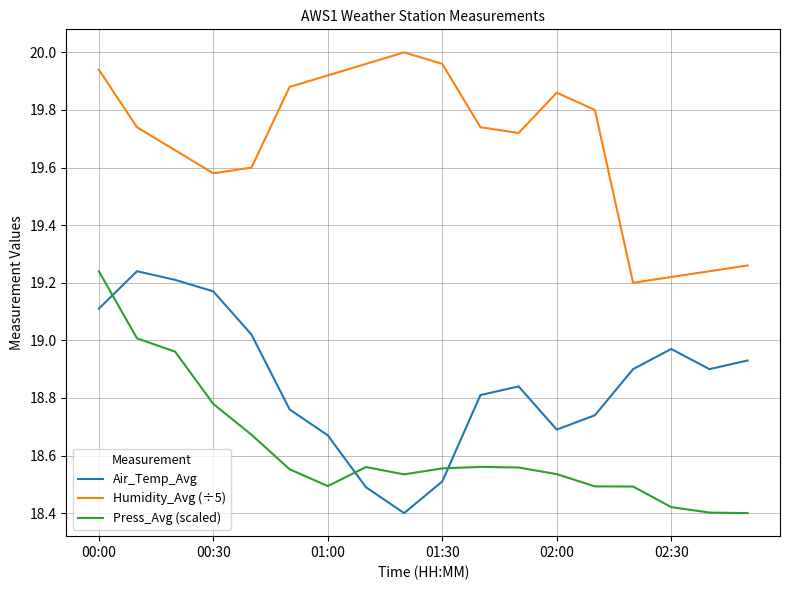

What is the difference between the maximum and minimum values in the Humidity_Avg (÷5) series?

0.8